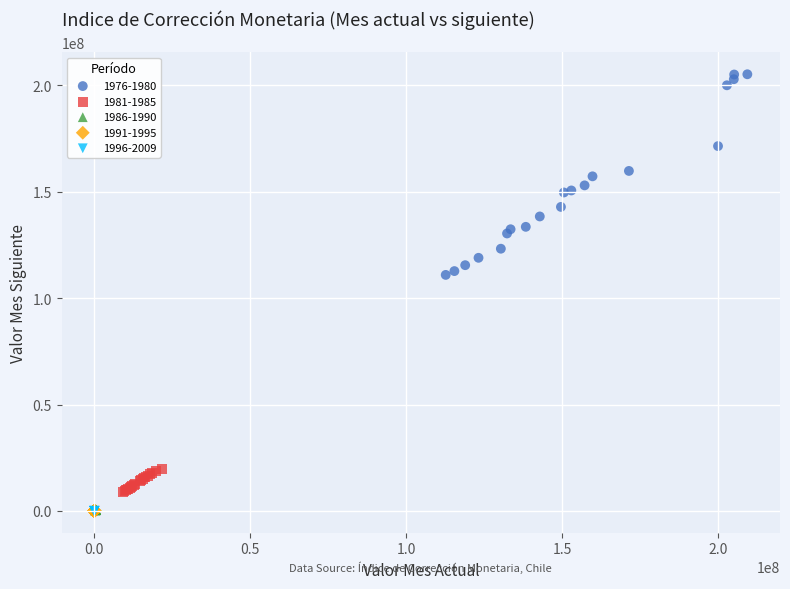

What are all the series names shown in the legend?

1976-1980, 1981-1985, 1986-1990, 1991-1995, 1996-2009